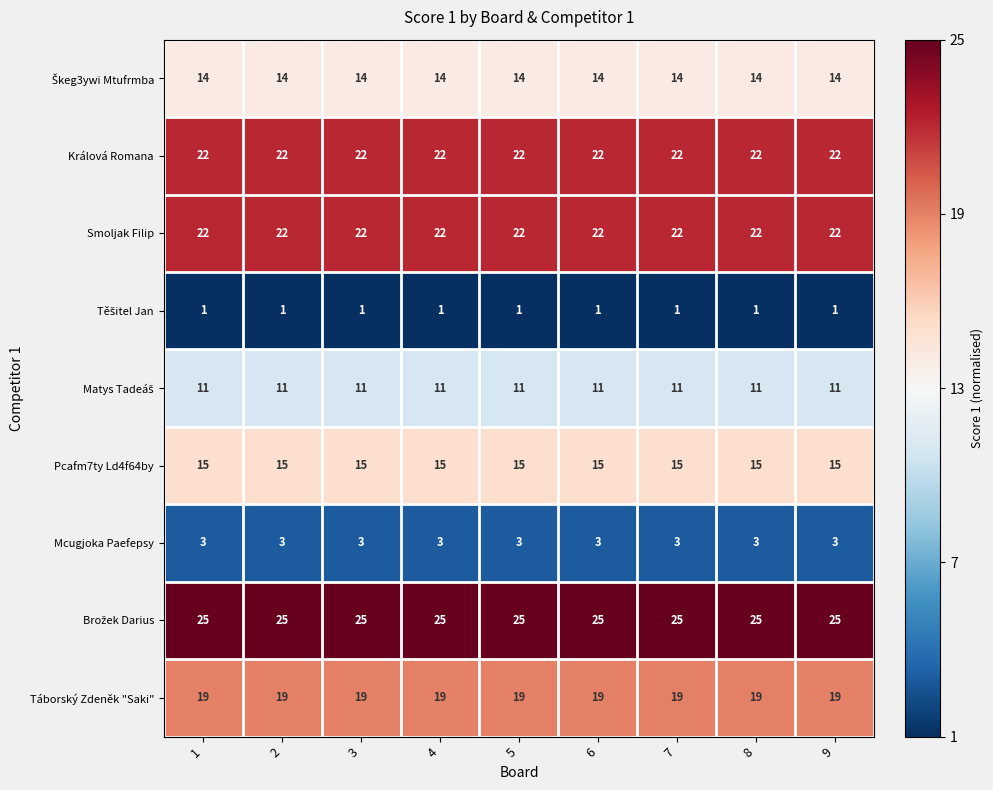

What is the total value across all series at 3?

132